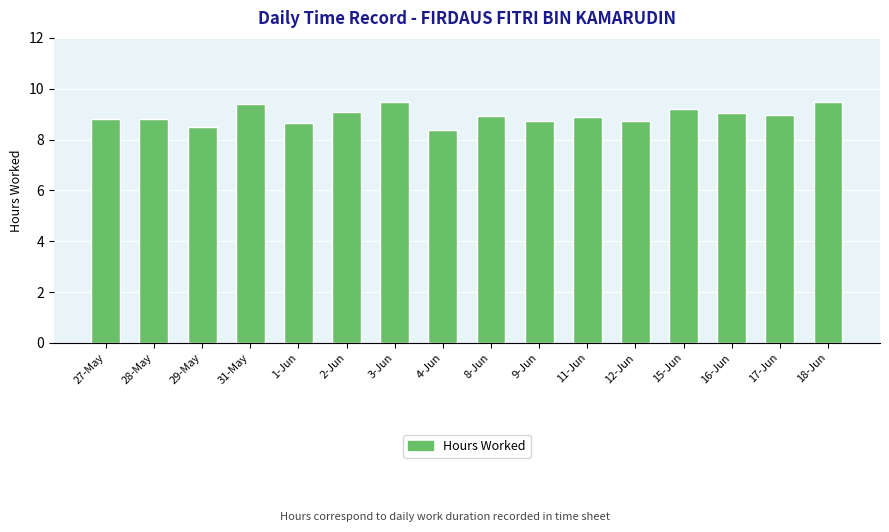

Does the chart contain stacked bars?

No